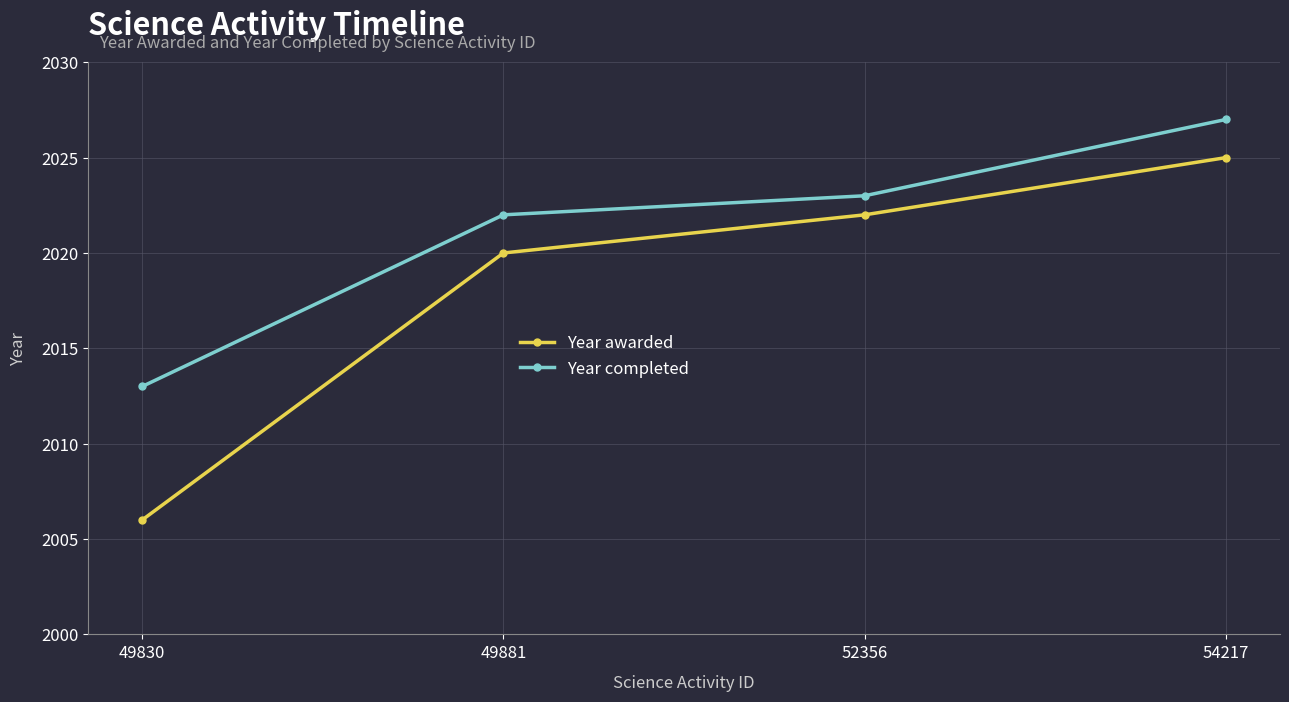

Reading right to left, extract all data points from this chart.

Year awarded: 54217=2025	52356=2022	49881=2020	49830=2006
Year completed: 54217=2027	52356=2023	49881=2022	49830=2013